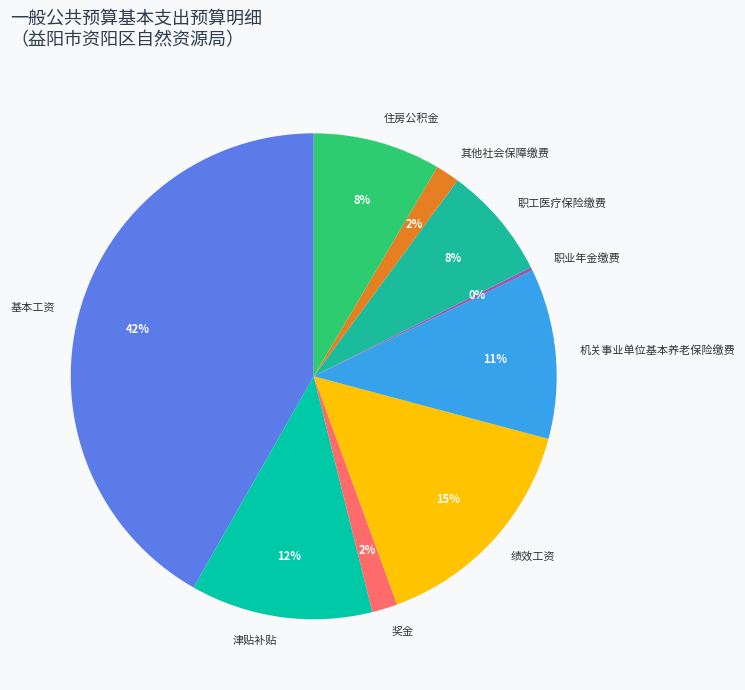

To the nearest percent, what portion does 津贴补贴 represent?

12%